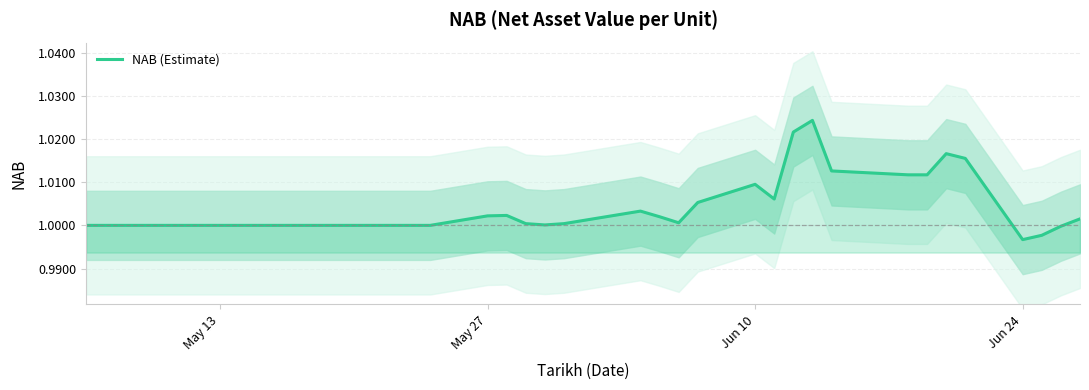

True or false: the data has more than 2 interior local peaks.

True